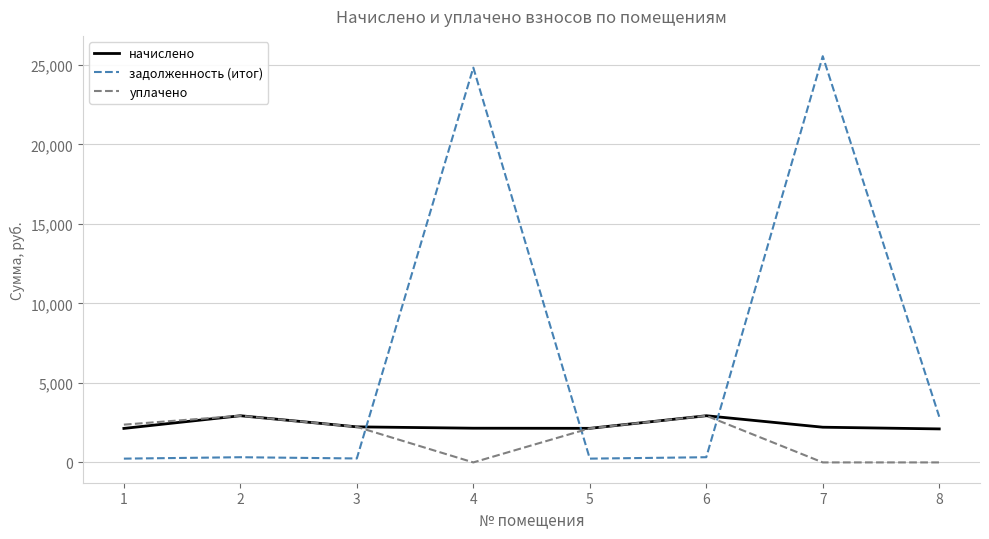

Which series changed the most between 6 and 7?

задолженность (итог)